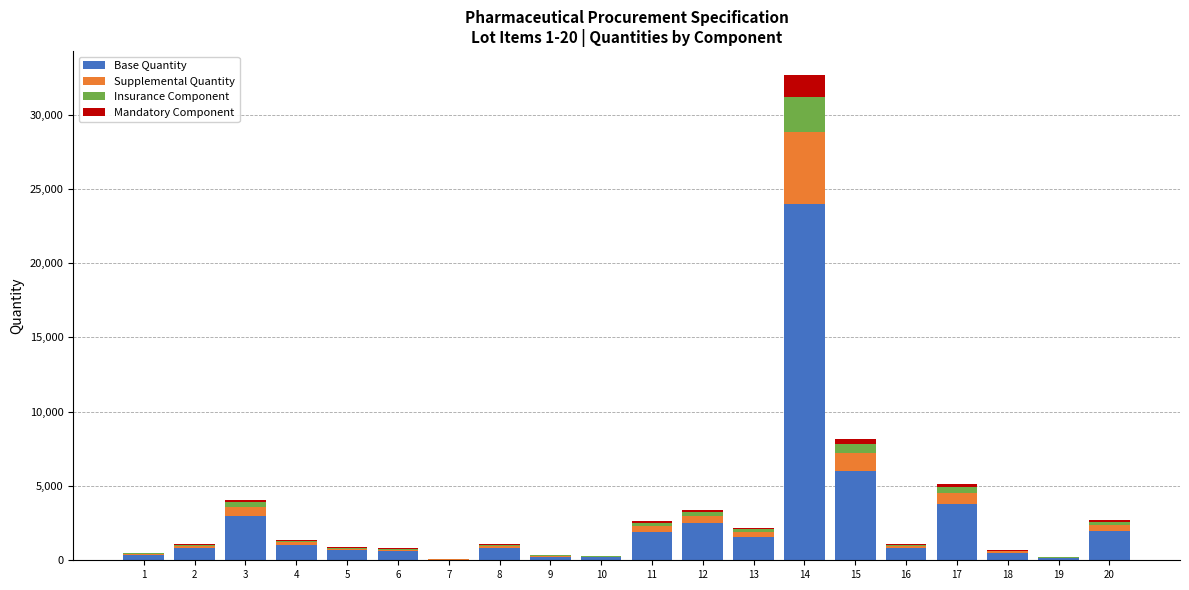

Count the number of categories in the chart.

20